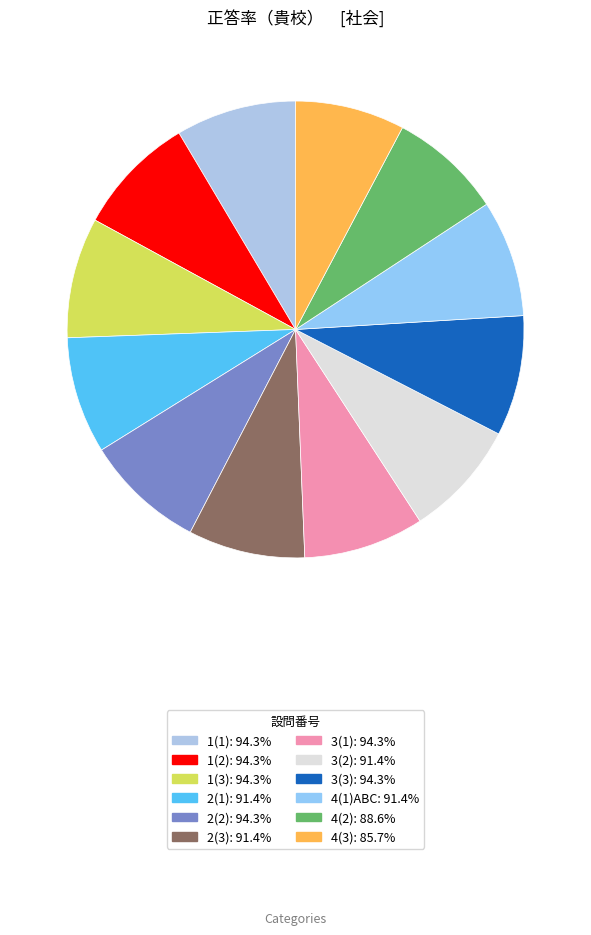

Approximately how many times larger is the value at 4(2) compared to 2(2)?

0.9